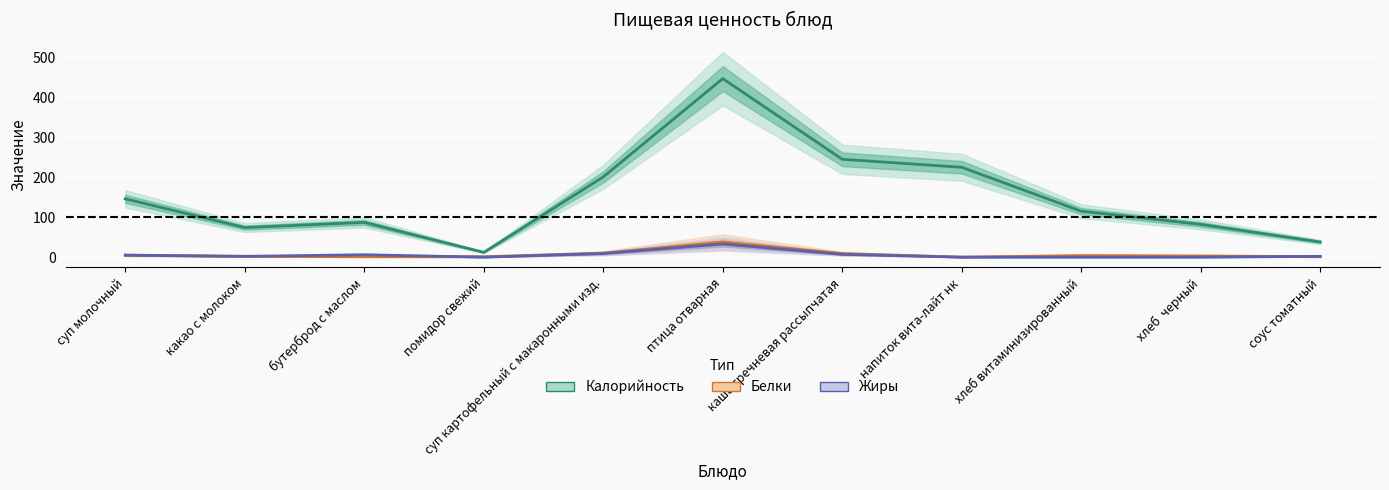

What is the total value across all series at птица отварная?

518